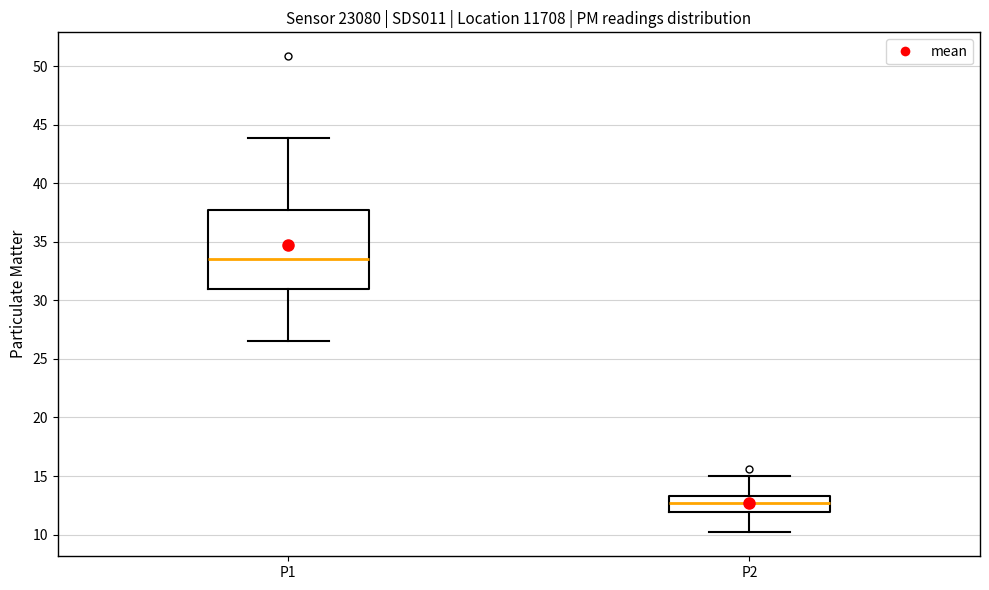

Reading left to right, read every box against the y-axis: the position of its median line, the range the box covers, and the ends of its whiskers. The values are not printed on the chart, so give them approximately, as read against the axis.

P1: median 33.5, box 31.0 to 37.5, whiskers 26.5 to 44.0
P2: median 12.5, box 12.0 to 13.5, whiskers 10.0 to 15.0